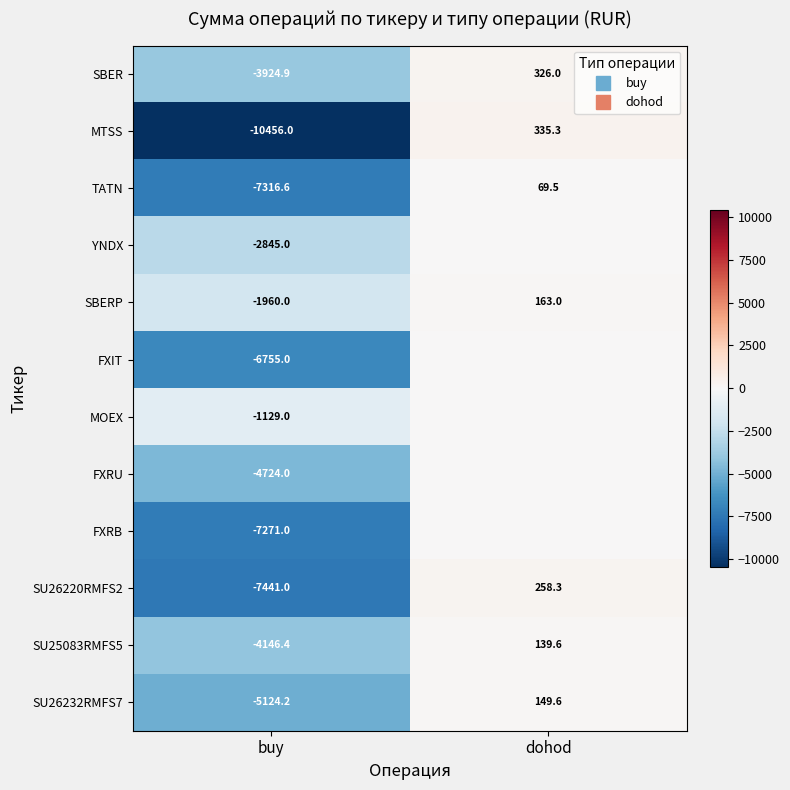

Which category has the highest value across all series?

dohod